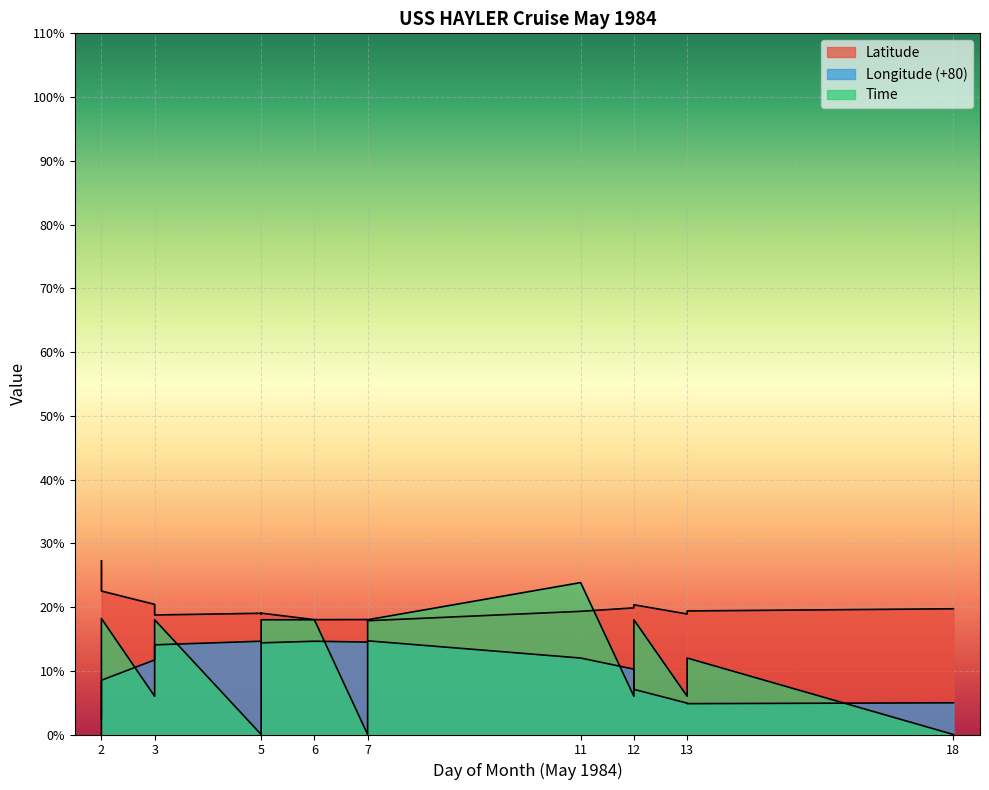

Rank the series by their maximum value, from highest to lowest.

Latitude, Time, Longitude